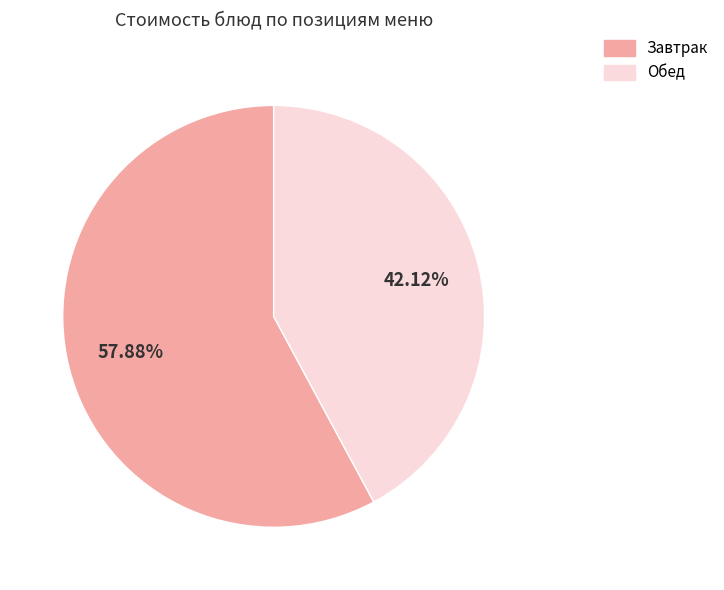

What is the majority slice?

Завтрак